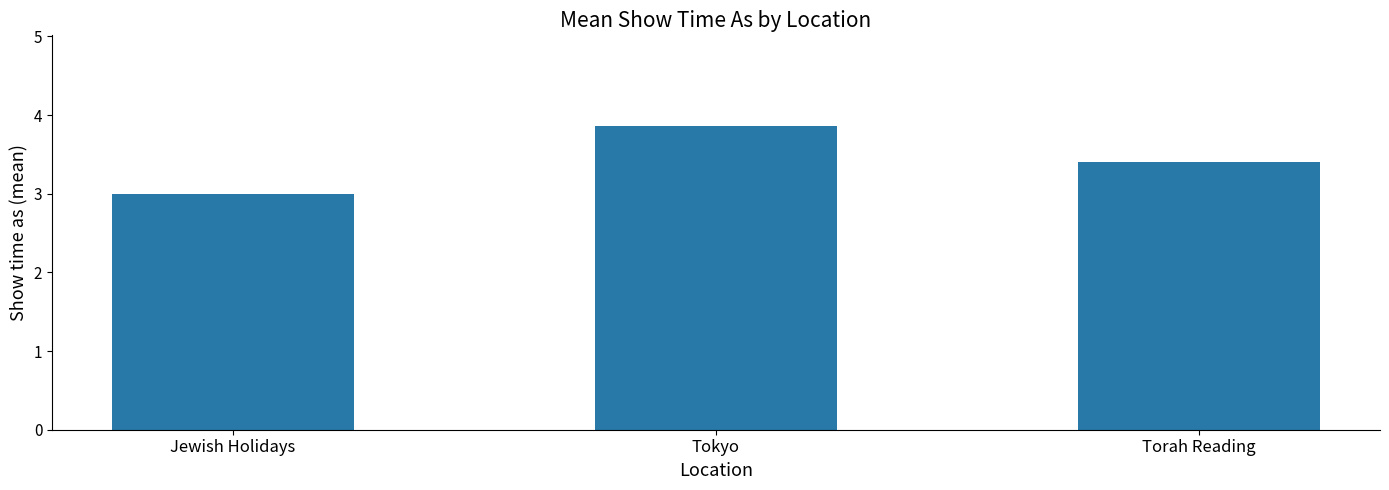

What is the sum of the values at Jewish Holidays and Tokyo?

6.9